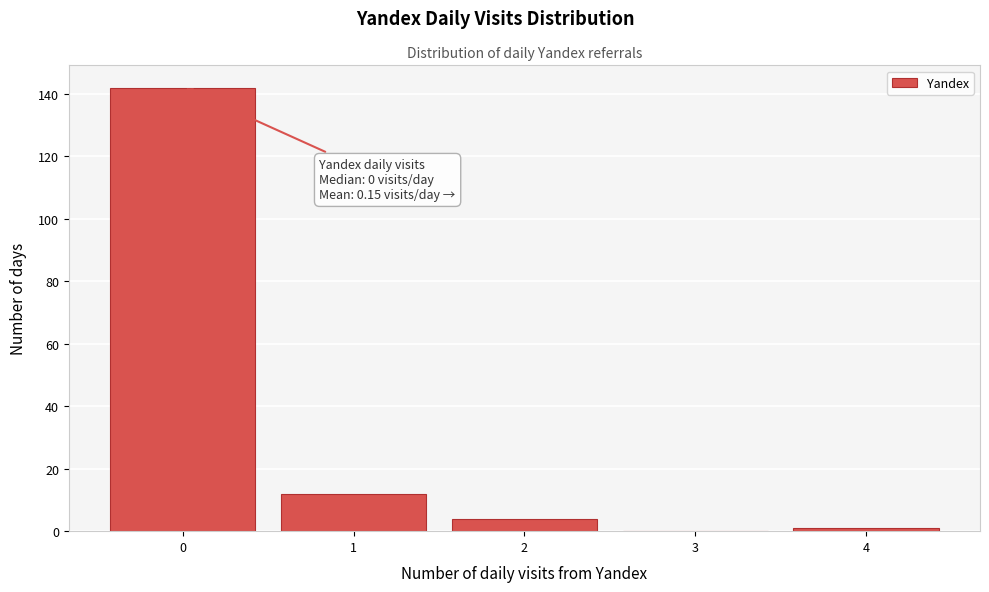

Which range on the x-axis has the tallest bar?

-0.5 to 0.5